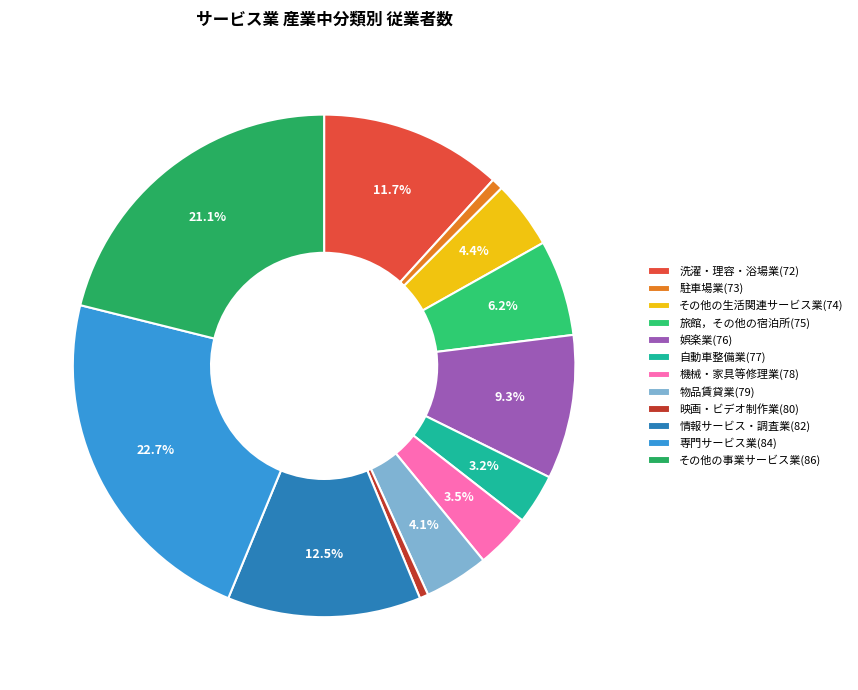

Which slice is the smallest?

映画・ビデオ制作業(80)